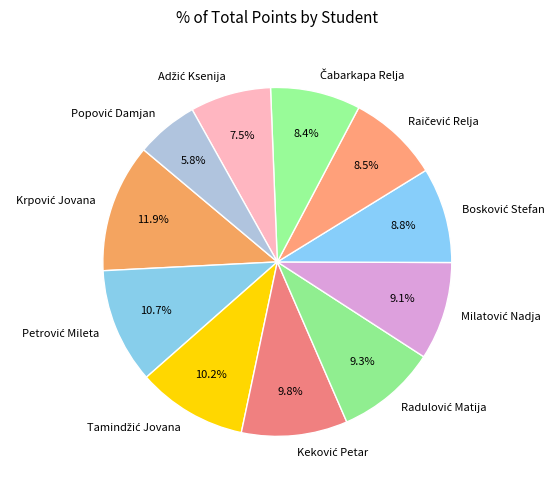

Does any single category account for the majority?

No